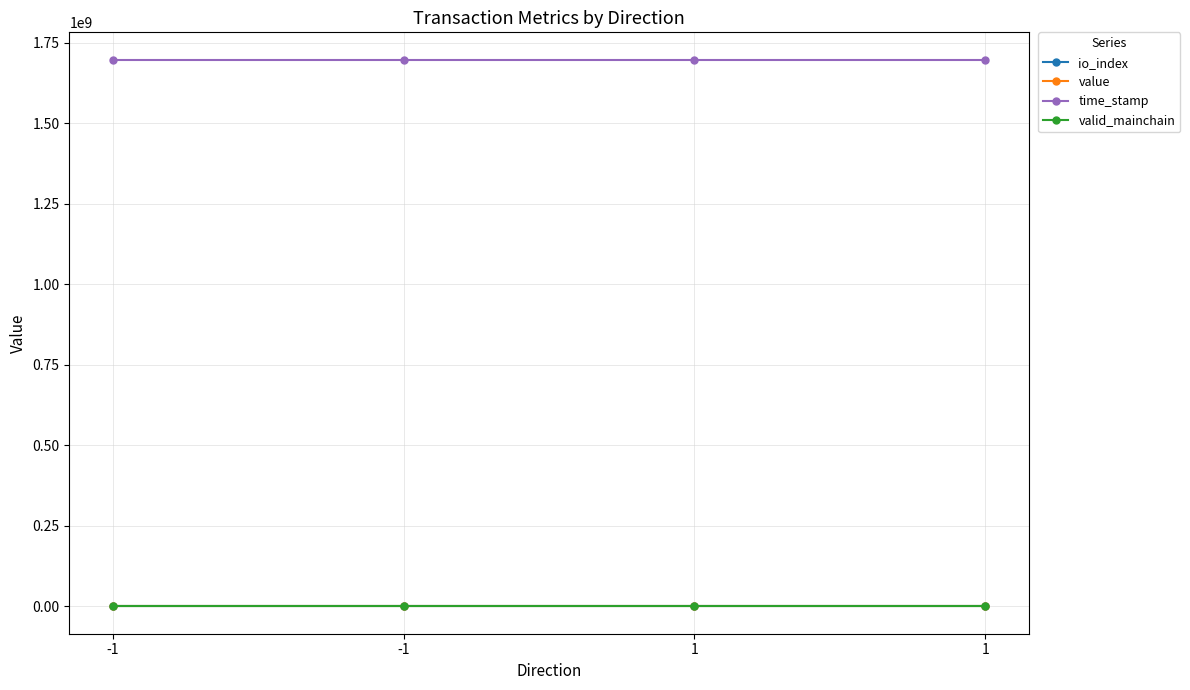

Is this an area chart (filled region under the line)?

No